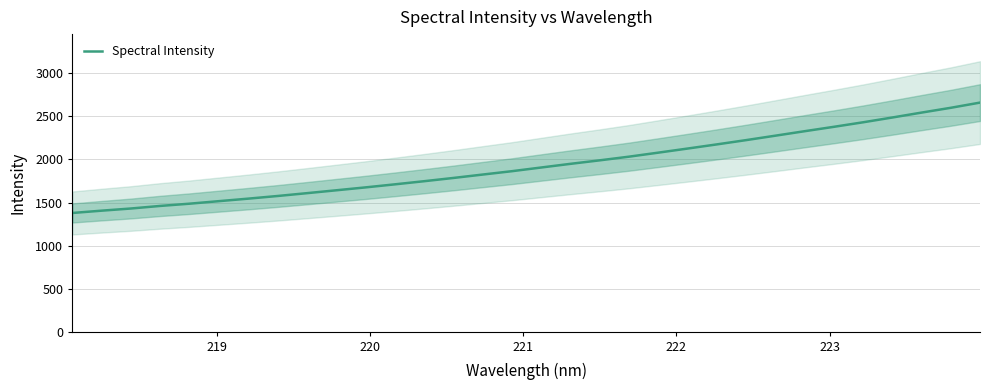

What is the smallest value displayed?

1380.4